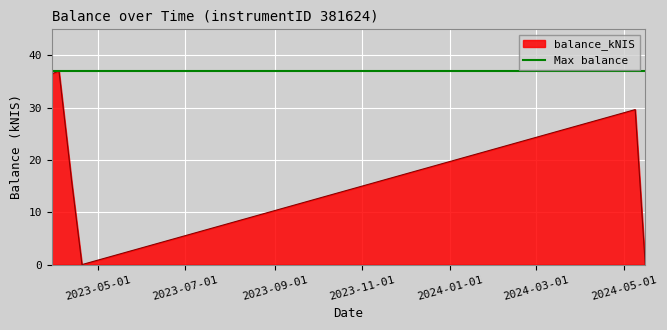

Where is the first local minimum?

2023-04-20